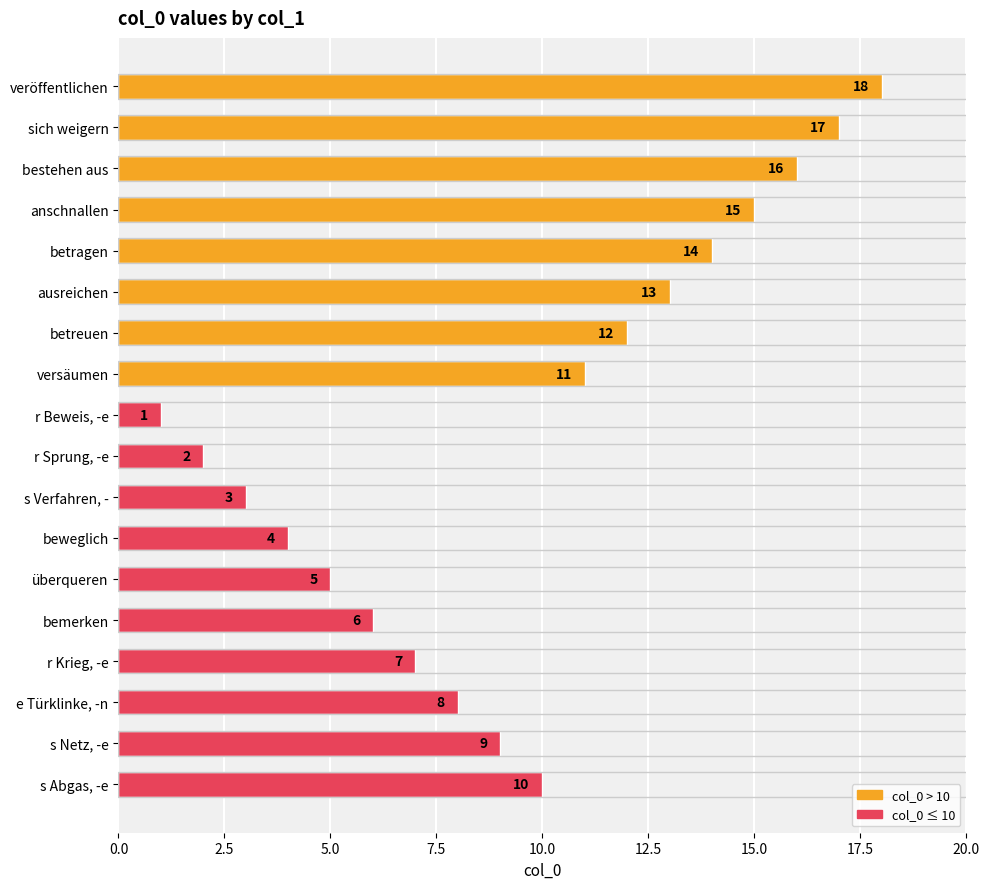

List the labels in order of value, smallest first.

r Beweis, -e, r Sprung, -e, s Verfahren, -, beweglich, überqueren, bemerken, r Krieg, -e, e Türklinke, -n, s Netz, -e, s Abgas, -e, versäumen, betreuen, ausreichen, betragen, anschnallen, bestehen aus, sich weigern, veröffentlichen